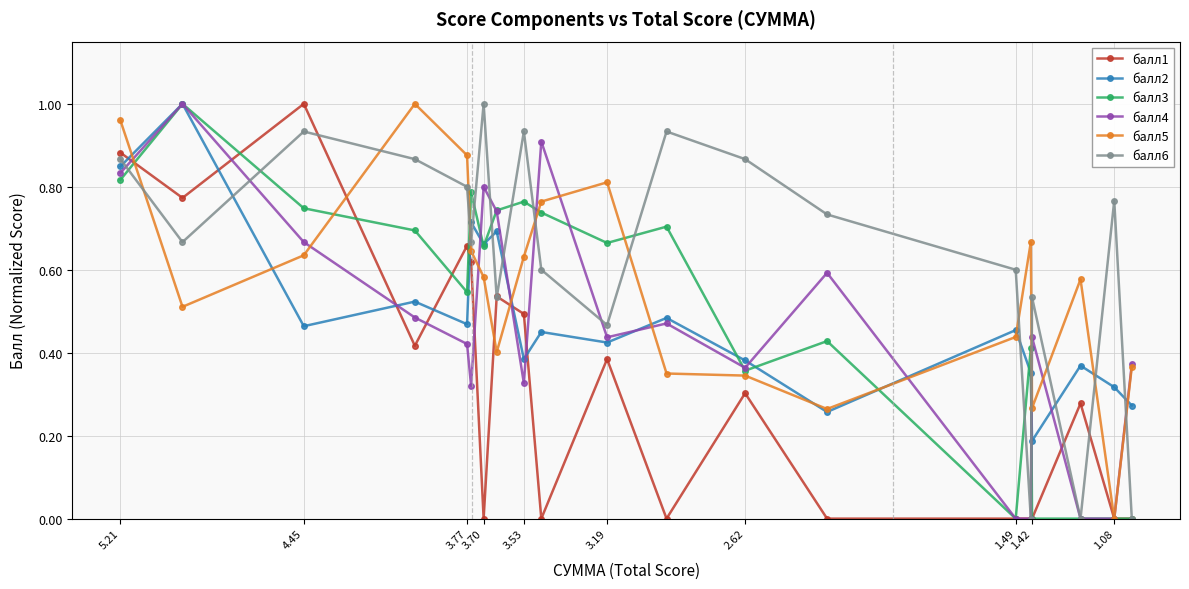

The балл5 series shows 0.4 at 3.19. True or false?

False